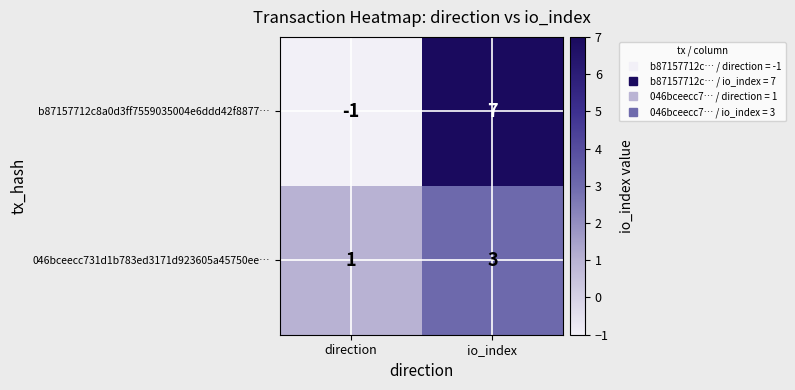

Which series has the largest total across all categories?

b87157712c8a0d3ff7559035004e6ddd42f8877…